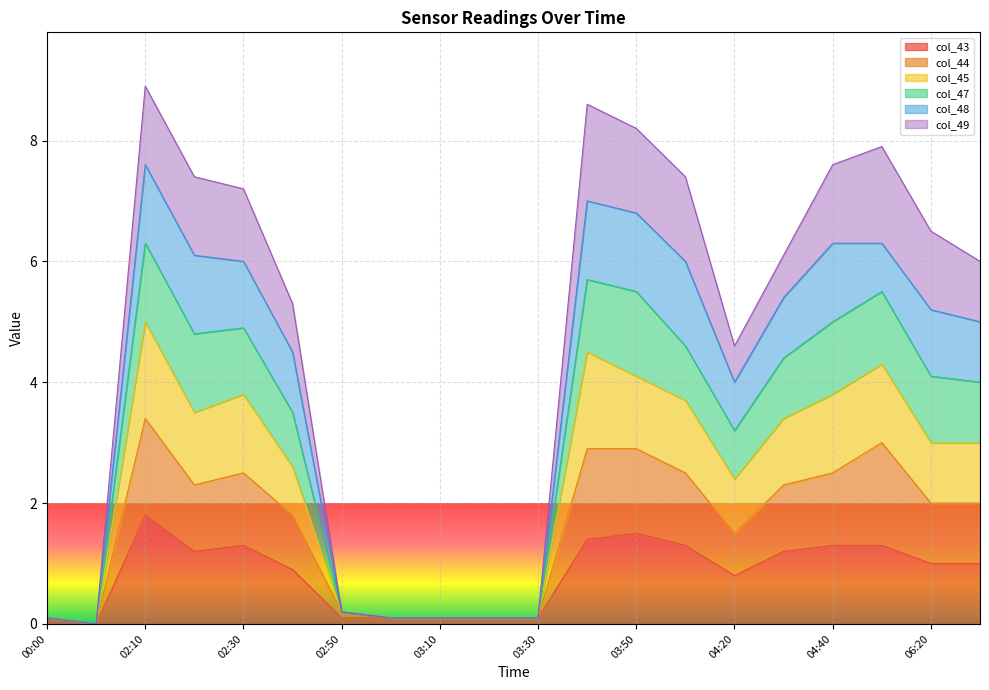

Which category has the lowest value in the col_45 series?

00:10